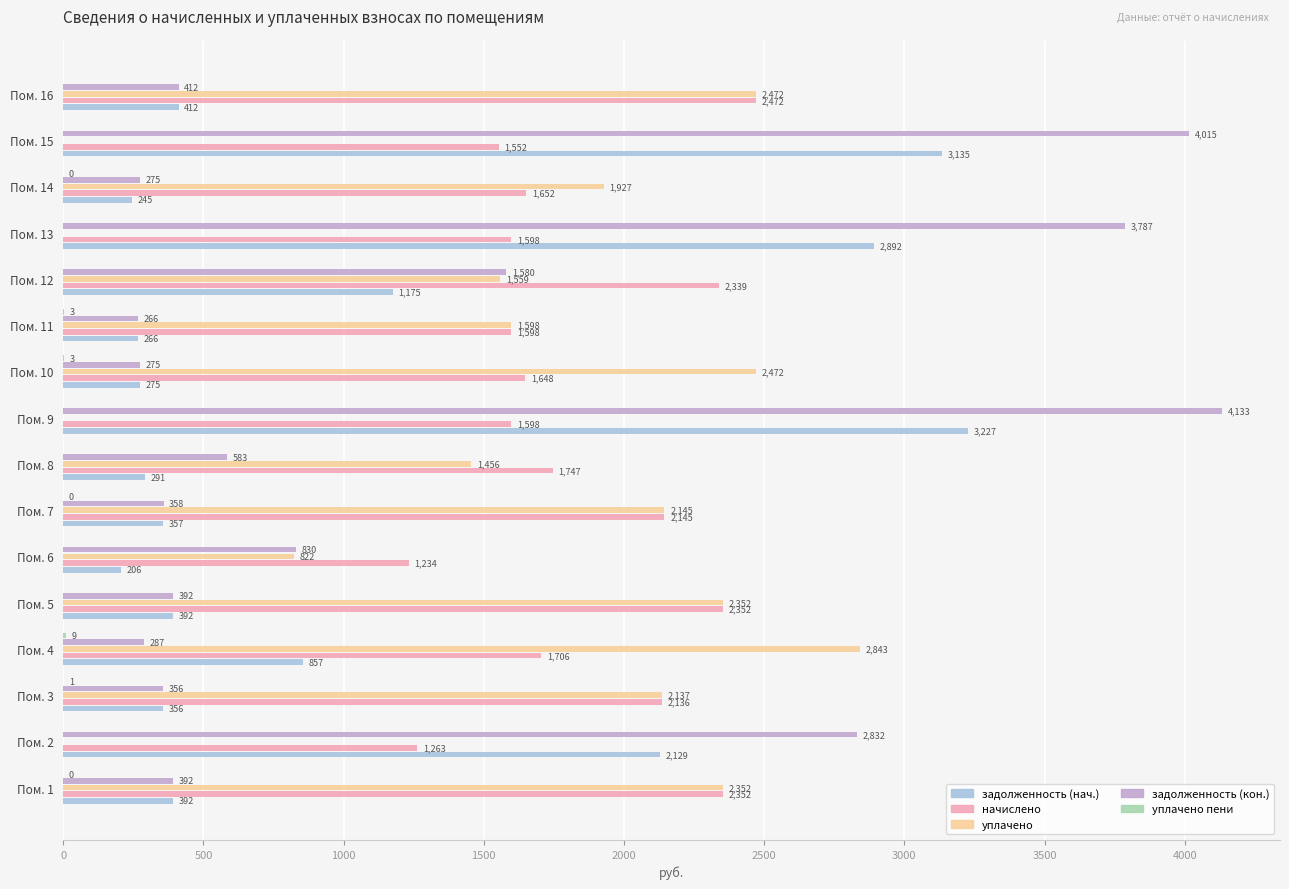

Which category has the highest value in the начислено series?

Пом. 16